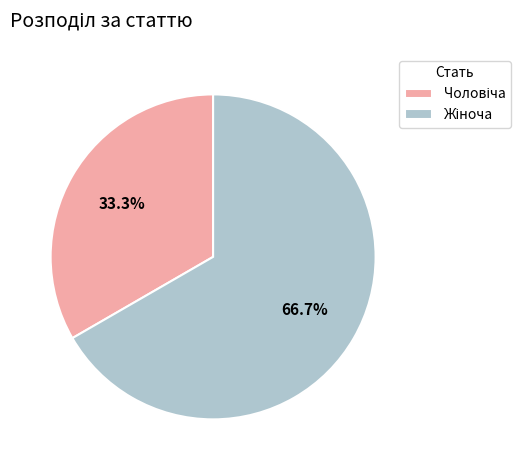

How many slices are in this pie chart?

2